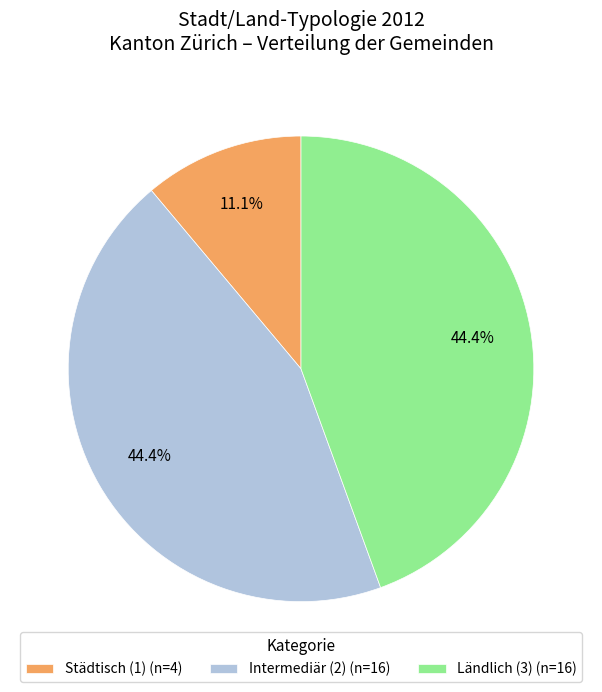

How many slices are in this pie chart?

3